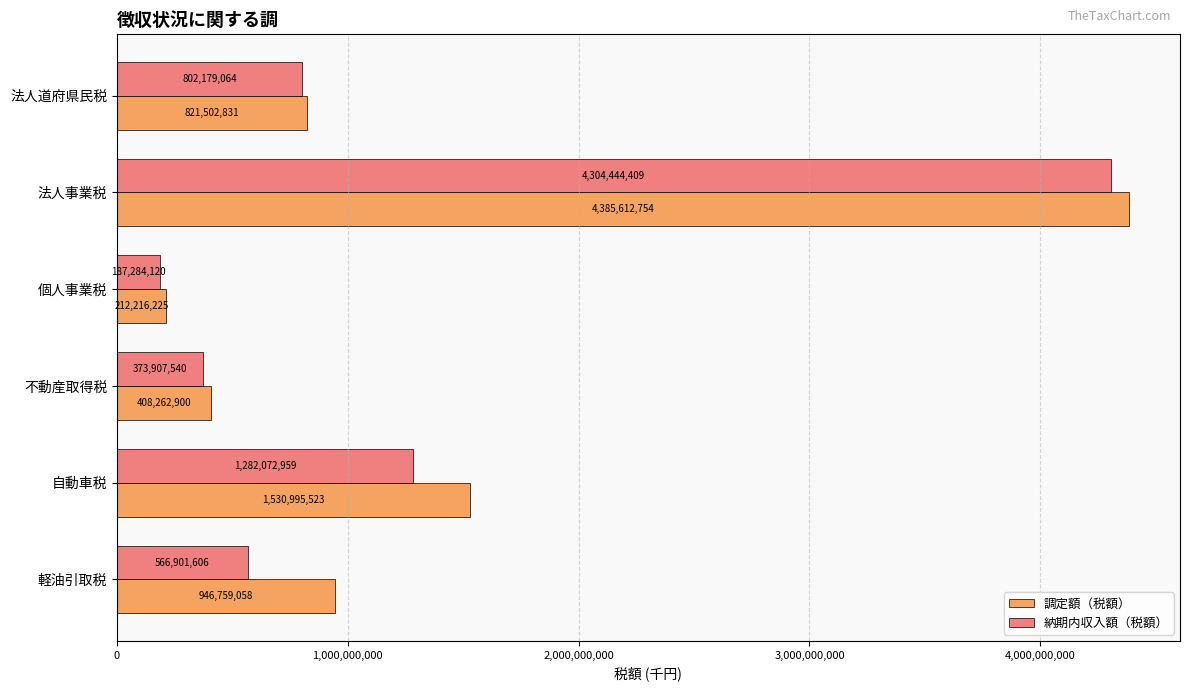

What is the smallest value displayed?

187284120